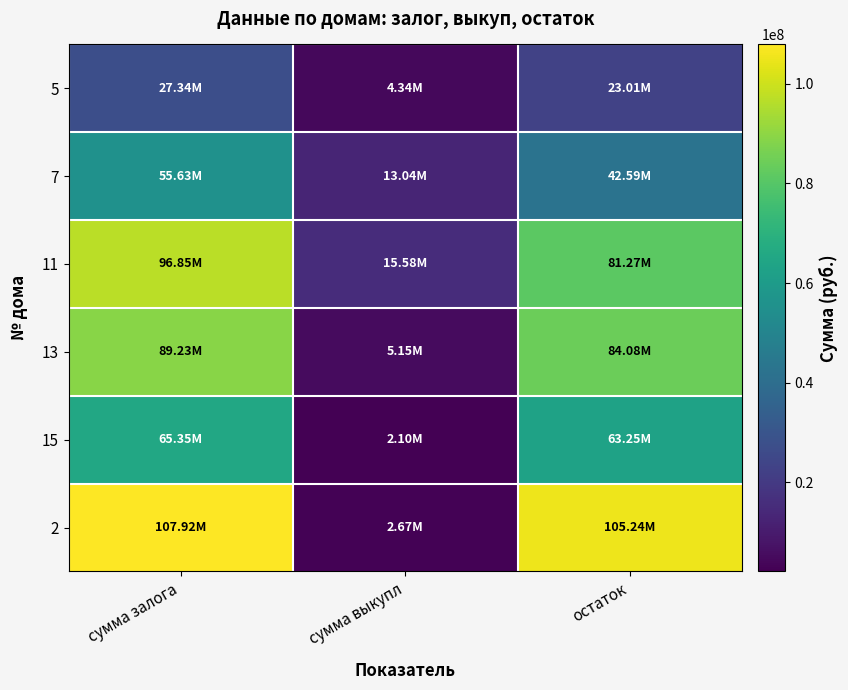

What is the minimum value shown in the chart?

2101277.0